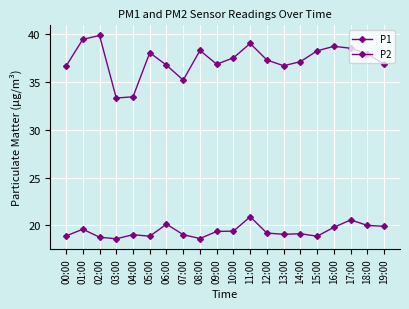

Where is the first local maximum for P2?

01:00